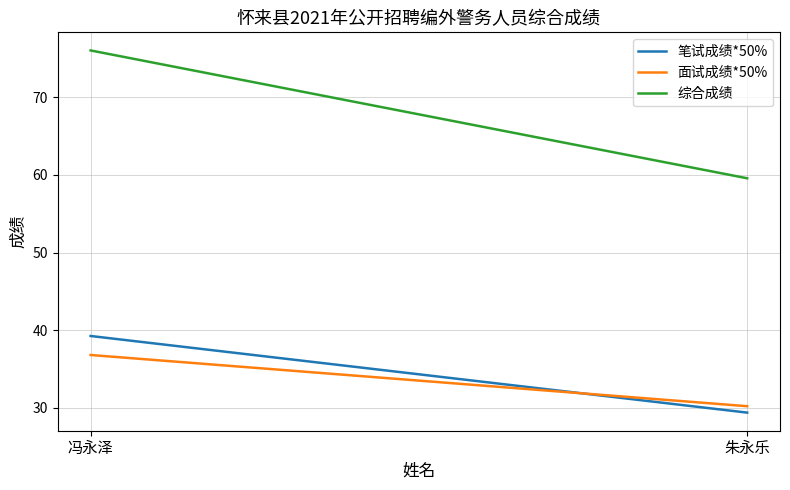

What is the difference between the maximum and minimum values in the 面试成绩*50% series?

6.6